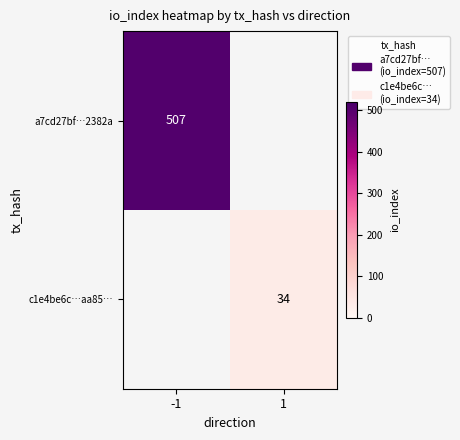

The c1e4be6c…aa85… series shows 34 at 1. True or false?

True